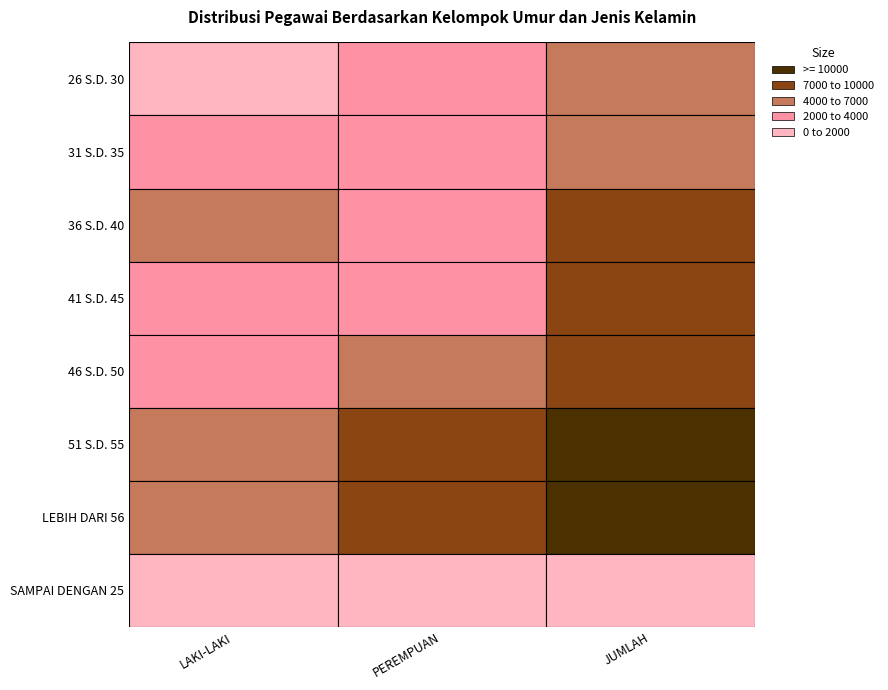

Rank the series at 41 S.D. 45 from lowest to highest value.

PEREMPUAN, LAKI-LAKI, JUMLAH